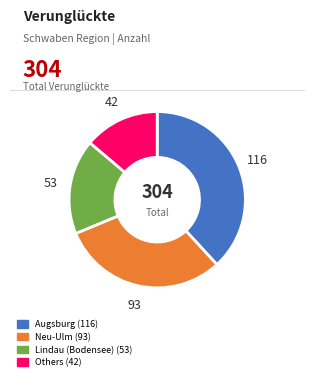

Is there a majority slice in this chart?

No